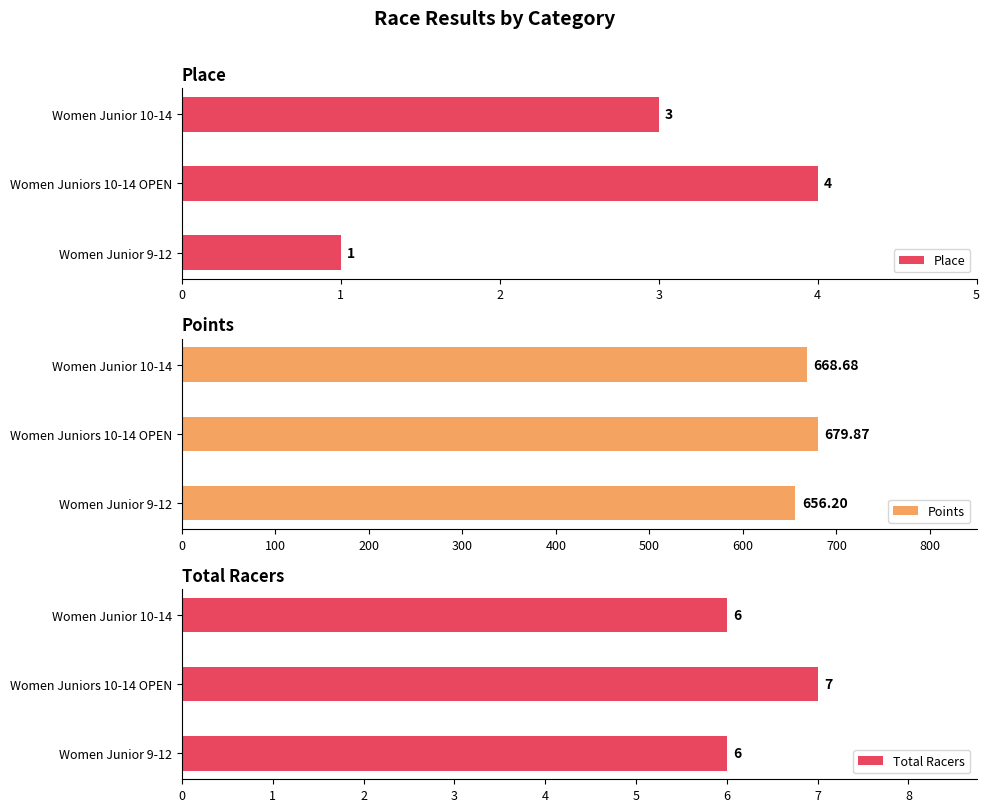

What is the smallest value displayed?

1.0